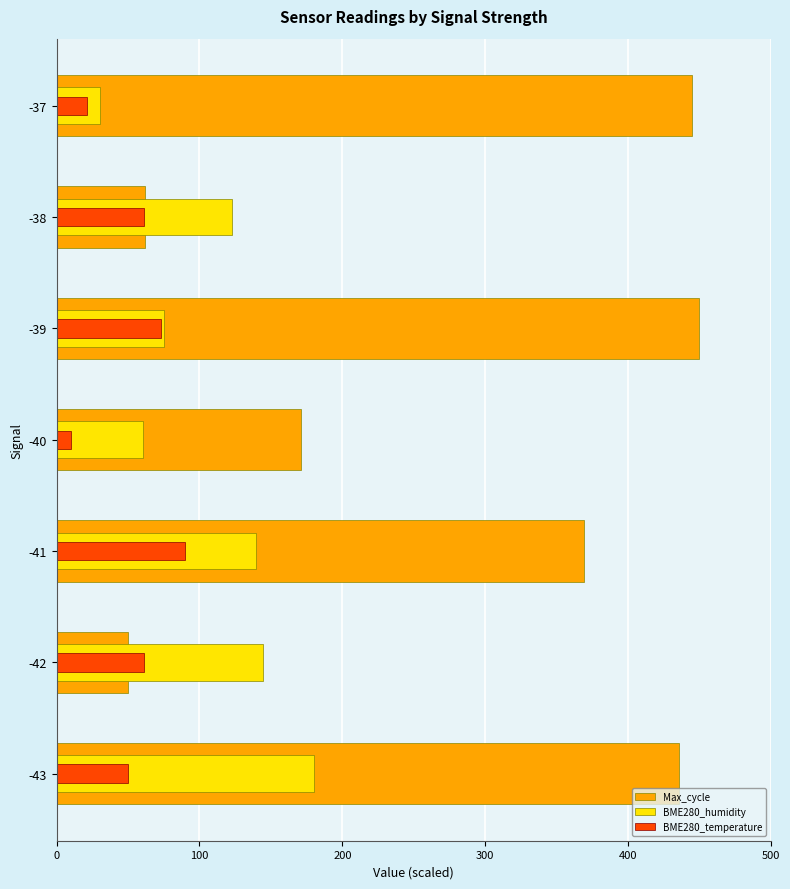

What position from the right is 100?

6